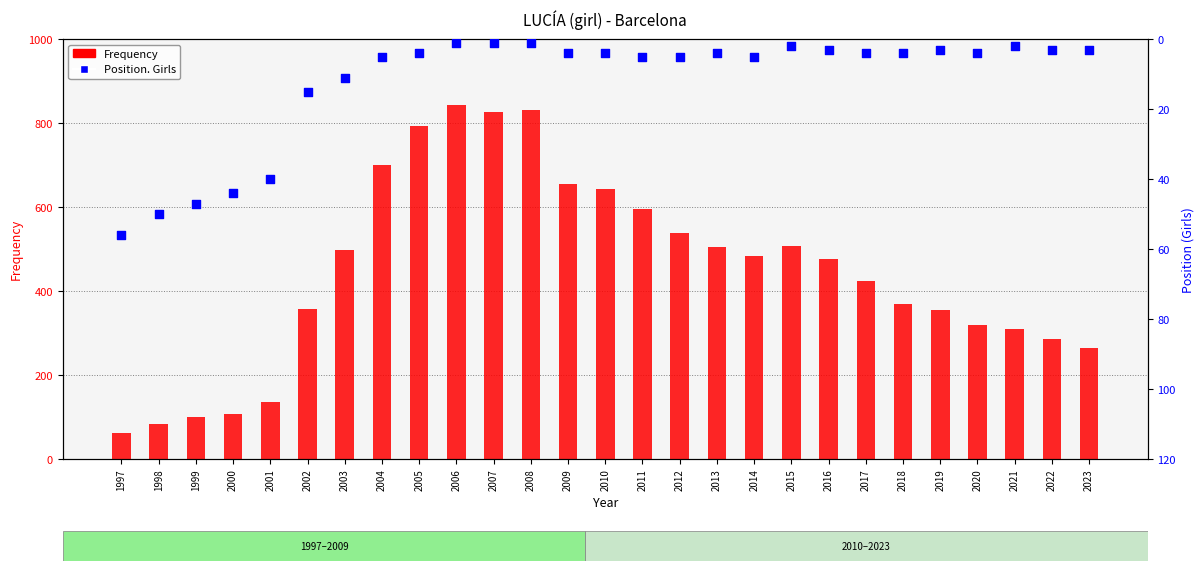

Which series has the largest total across all categories?

Frequency